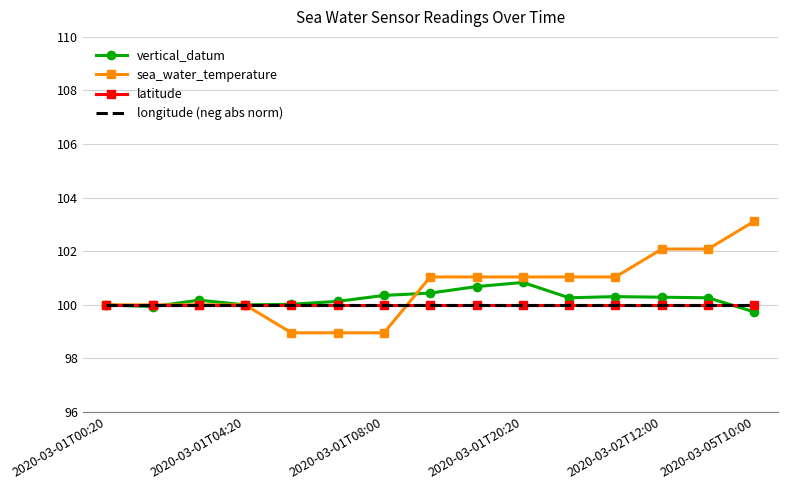

Reading left to right, what are all the values shown in this chart?

vertical_datum: 100.0	99.9	100.2	100.0	100.0	100.1	100.4	100.4	100.7	100.8	100.3	100.3	100.3	100.3	99.7
sea_water_temperature: 100.0	100.0	100.0	100.0	99.0	99.0	99.0	101.0	101.0	101.0	101.0	101.0	102.1	102.1	103.1
latitude: 100.0	100.0	100.0	100.0	100.0	100.0	100.0	100.0	100.0	100.0	100.0	100.0	100.0	100.0	100.0
longitude (neg abs norm): 100.0	100.0	100.0	100.0	100.0	100.0	100.0	100.0	100.0	100.0	100.0	100.0	100.0	100.0	100.0